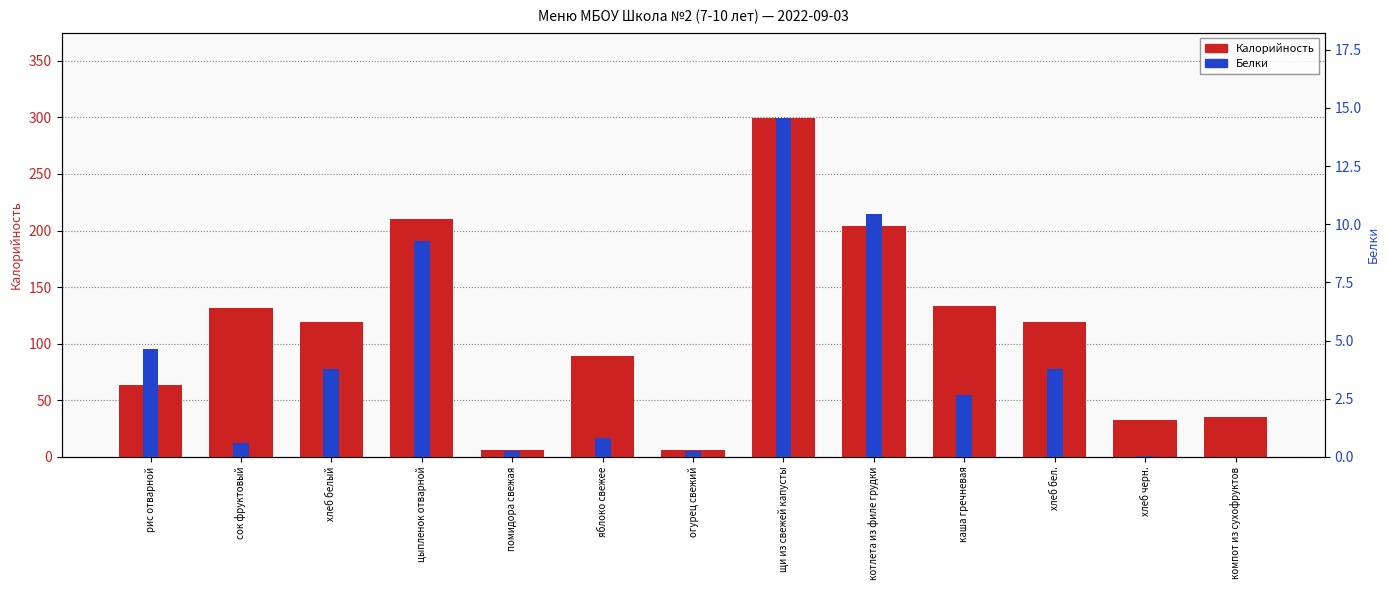

At цыпленок отварной, list the series in order from largest to smallest.

Калорийность, Белки